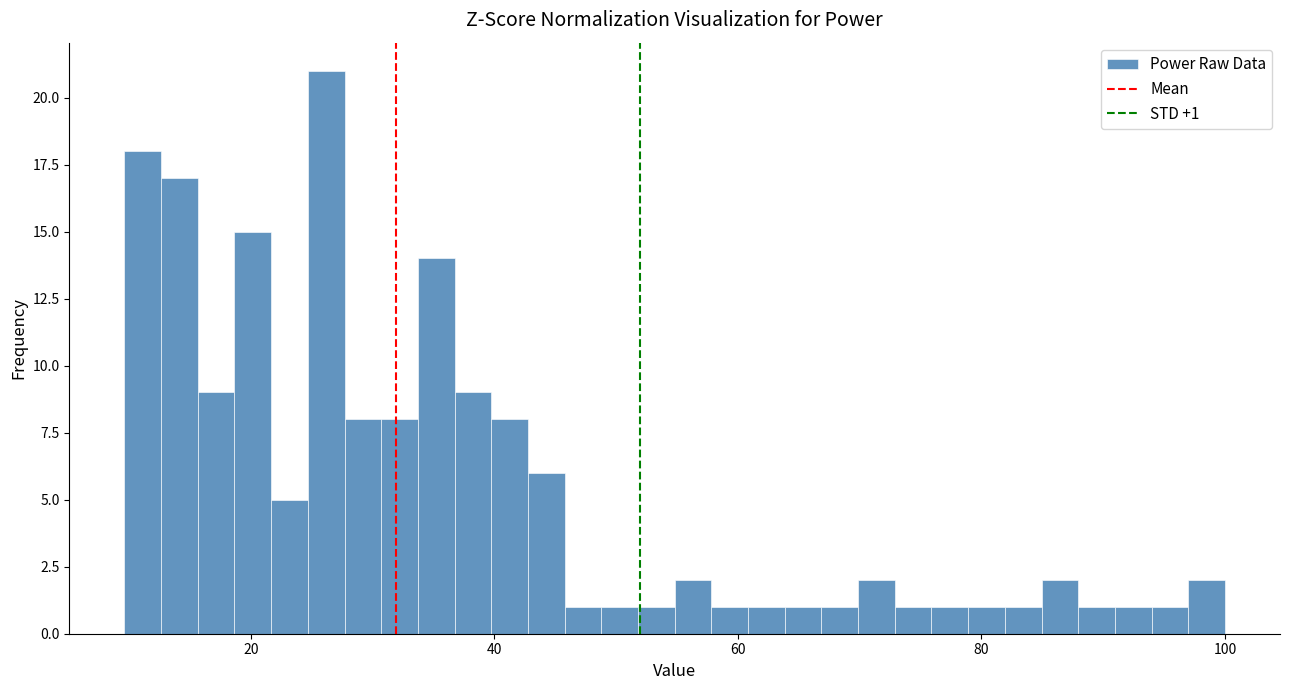

Around what value on the x-axis is the tallest bar? Give the approximate position of its centre, as read against the axis.

26